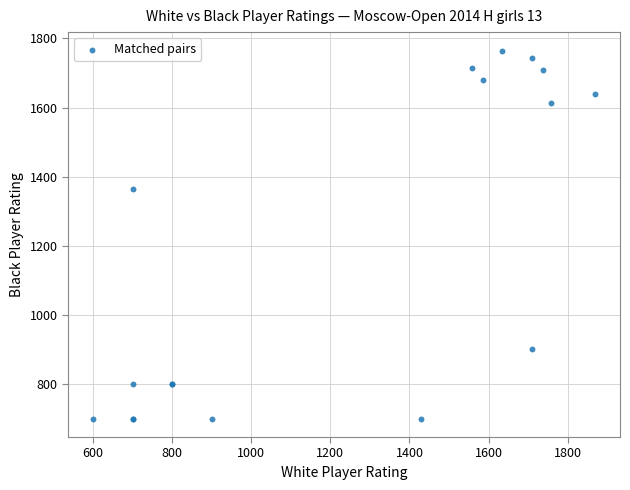

What Y value in the scatter plot is closest to 1232?

1363